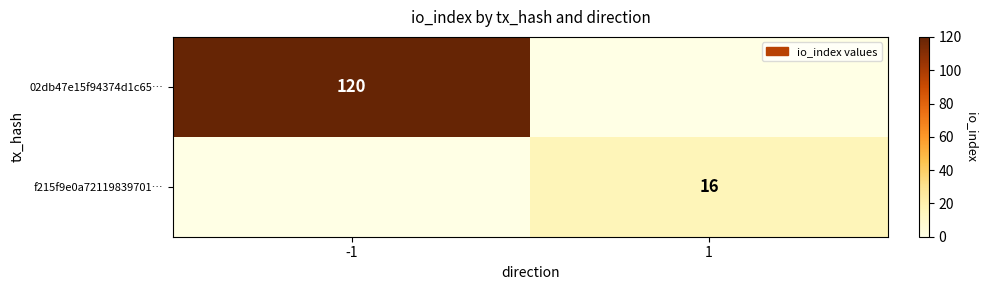

At how many categories does at least one series exceed 63?

1